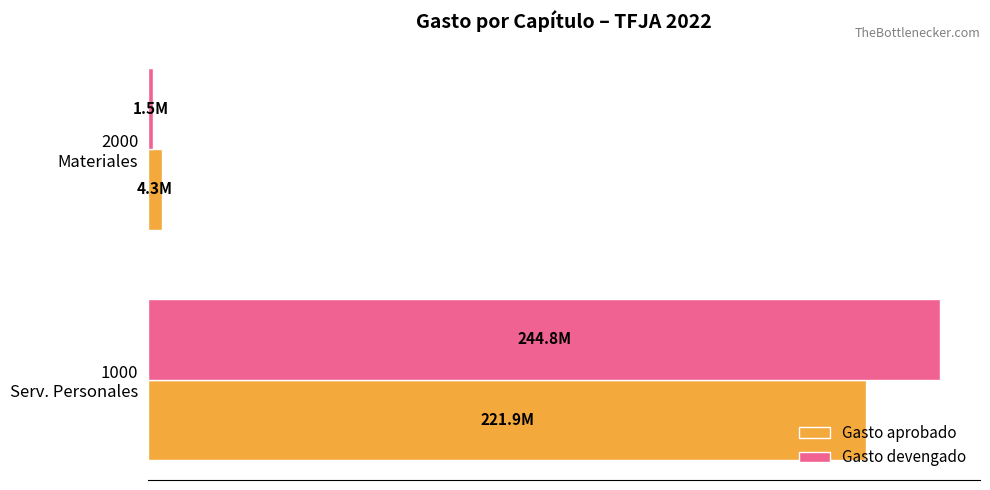

Which series has the widest spread of values?

Gasto devengado